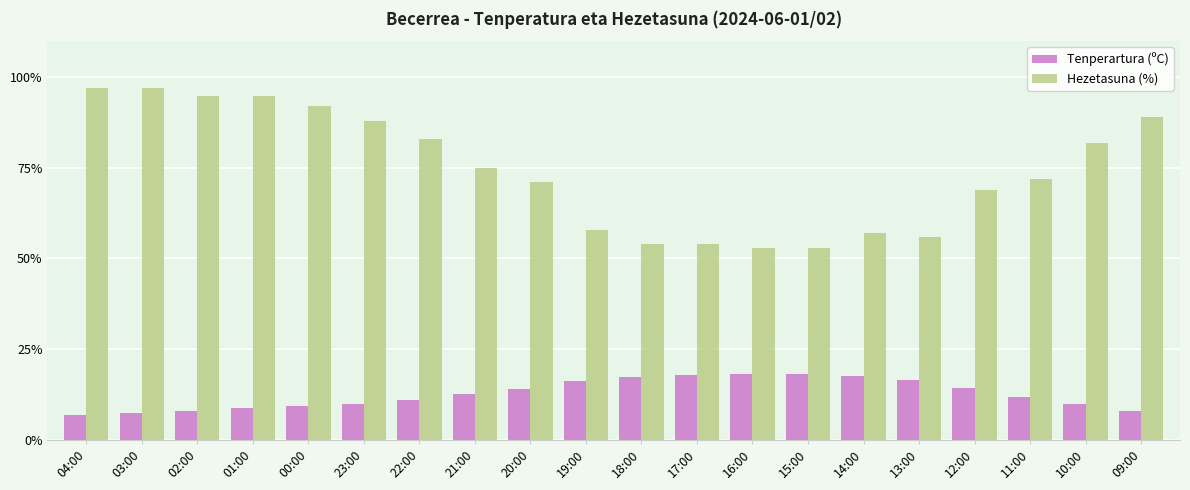

How many distinct data groups are displayed?

2